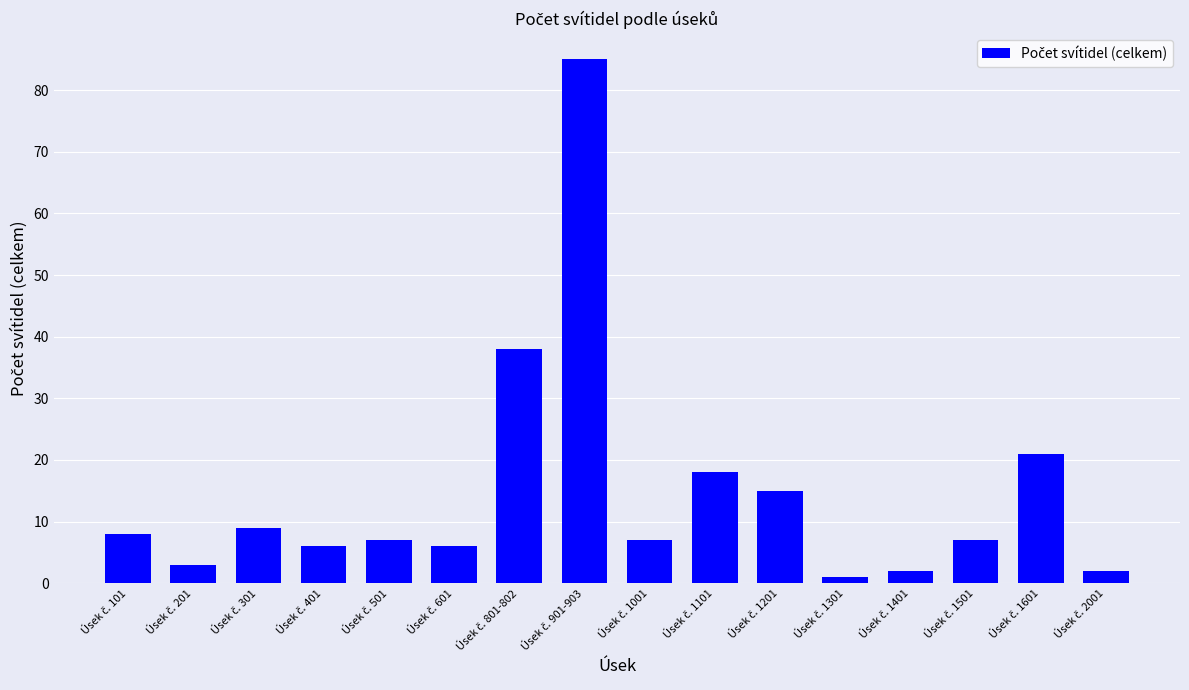

What is the value of the 12th bar from the left?

1